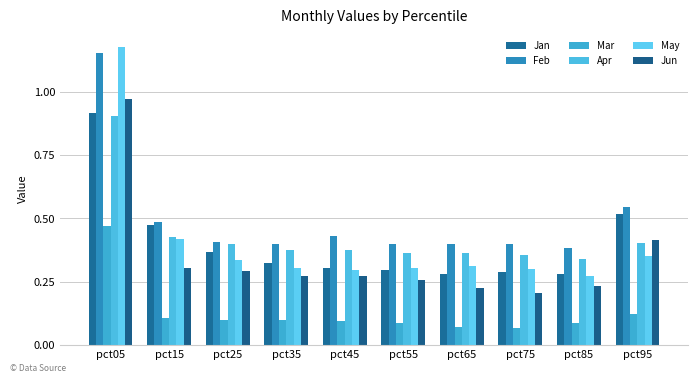

Reading left to right, list all the values displayed in this chart.

Jan: pct05=0.9	pct15=0.5	pct25=0.4	pct35=0.3	pct45=0.3	pct55=0.3	pct65=0.3	pct75=0.3	pct85=0.3	pct95=0.5
Feb: pct05=1.2	pct15=0.5	pct25=0.4	pct35=0.4	pct45=0.4	pct55=0.4	pct65=0.4	pct75=0.4	pct85=0.4	pct95=0.5
Mar: pct05=0.5	pct15=0.1	pct25=0.1	pct35=0.1	pct45=0.1	pct55=0.1	pct65=0.1	pct75=0.1	pct85=0.1	pct95=0.1
Apr: pct05=0.9	pct15=0.4	pct25=0.4	pct35=0.4	pct45=0.4	pct55=0.4	pct65=0.4	pct75=0.4	pct85=0.3	pct95=0.4
May: pct05=1.2	pct15=0.4	pct25=0.3	pct35=0.3	pct45=0.3	pct55=0.3	pct65=0.3	pct75=0.3	pct85=0.3	pct95=0.4
Jun: pct05=1.0	pct15=0.3	pct25=0.3	pct35=0.3	pct45=0.3	pct55=0.3	pct65=0.2	pct75=0.2	pct85=0.2	pct95=0.4